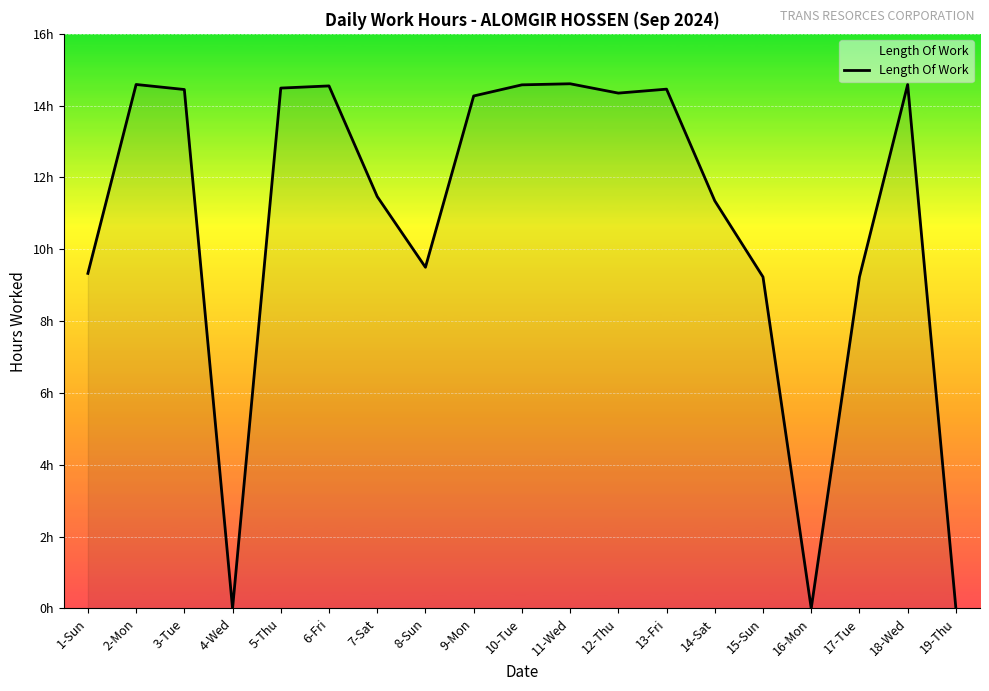

Does the chart display data point markers on the line(s)?

No